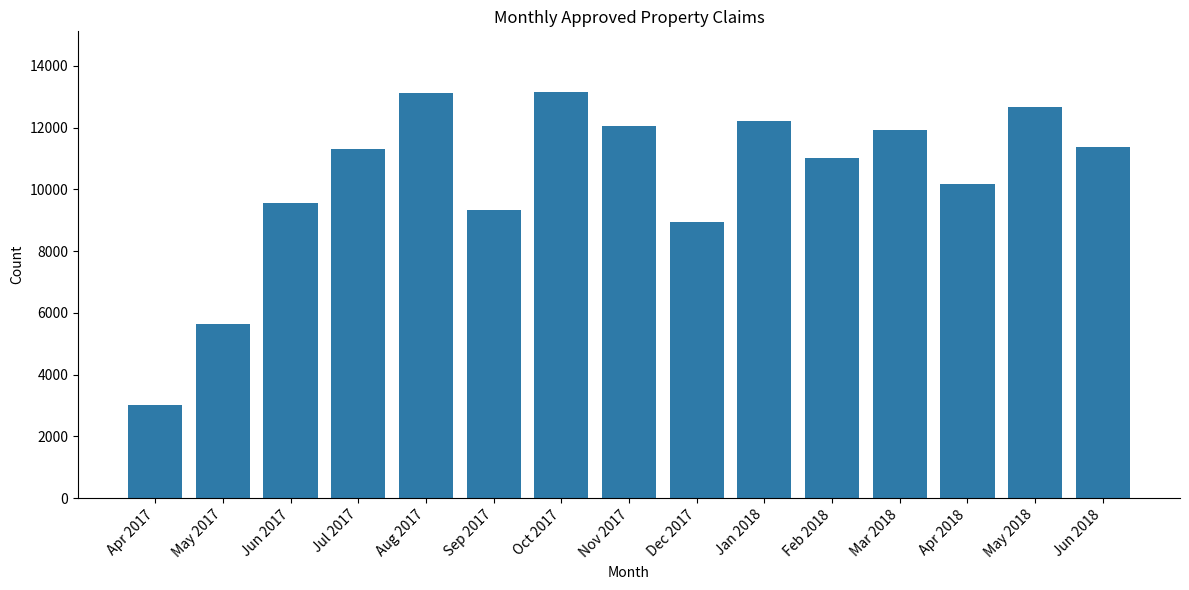

What is the smallest value displayed?

3000